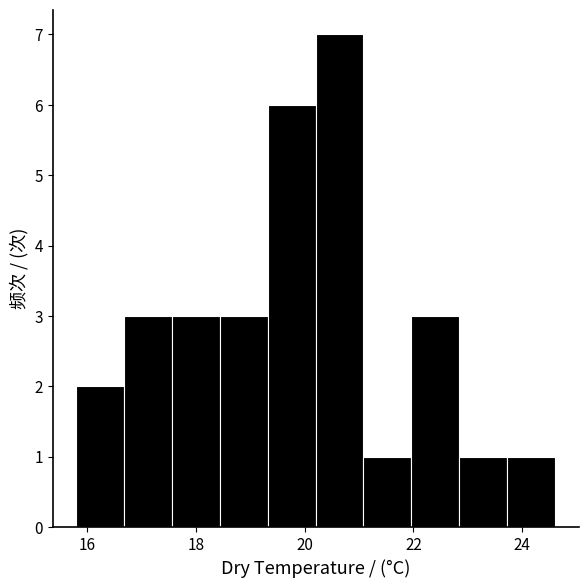

Reading left to right, list every bar in this chart as the range it spans on the x-axis followed by its height. Neither the bar edges nor the heights are printed on the chart, so give them approximately, as read against the axes.

15.80 to 16.68: 2
16.68 to 17.56: 3
17.56 to 18.44: 3
18.44 to 19.32: 3
19.32 to 20.20: 6
20.20 to 21.08: 7
21.08 to 21.96: 1
21.96 to 22.84: 3
22.84 to 23.72: 1
23.72 to 24.60: 1